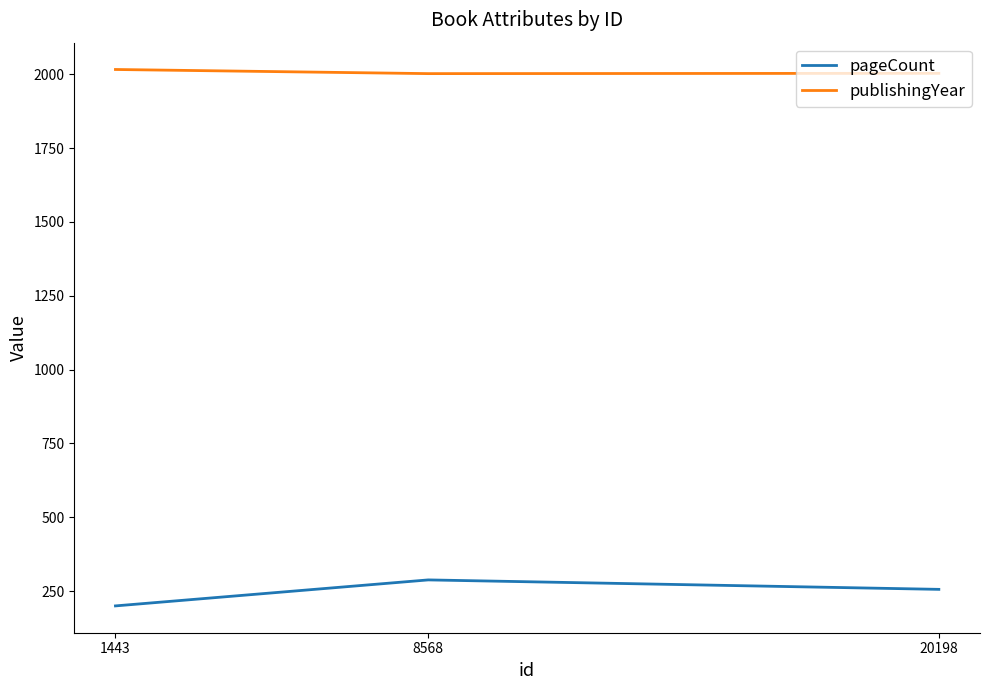

Rank the series by their average value, from highest to lowest.

publishingYear, pageCount